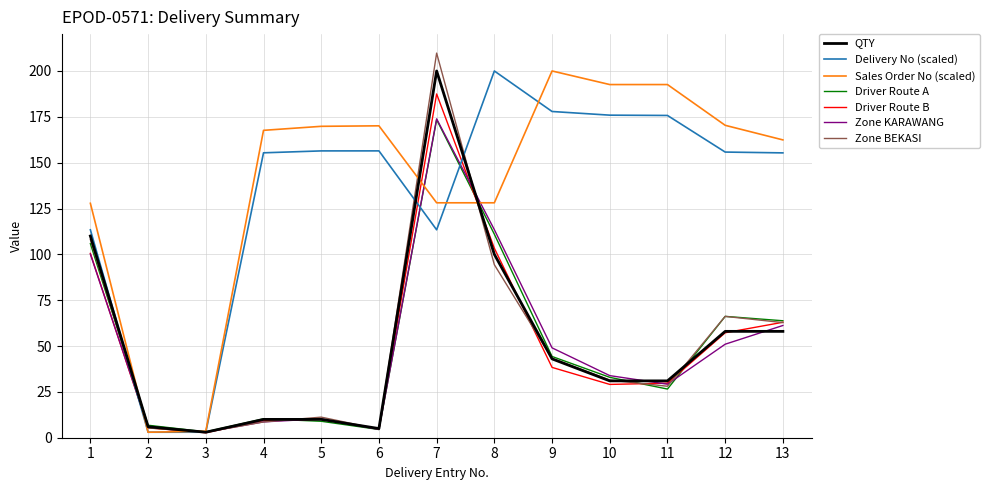

At which label does Zone BEKASI reach its peak?

7